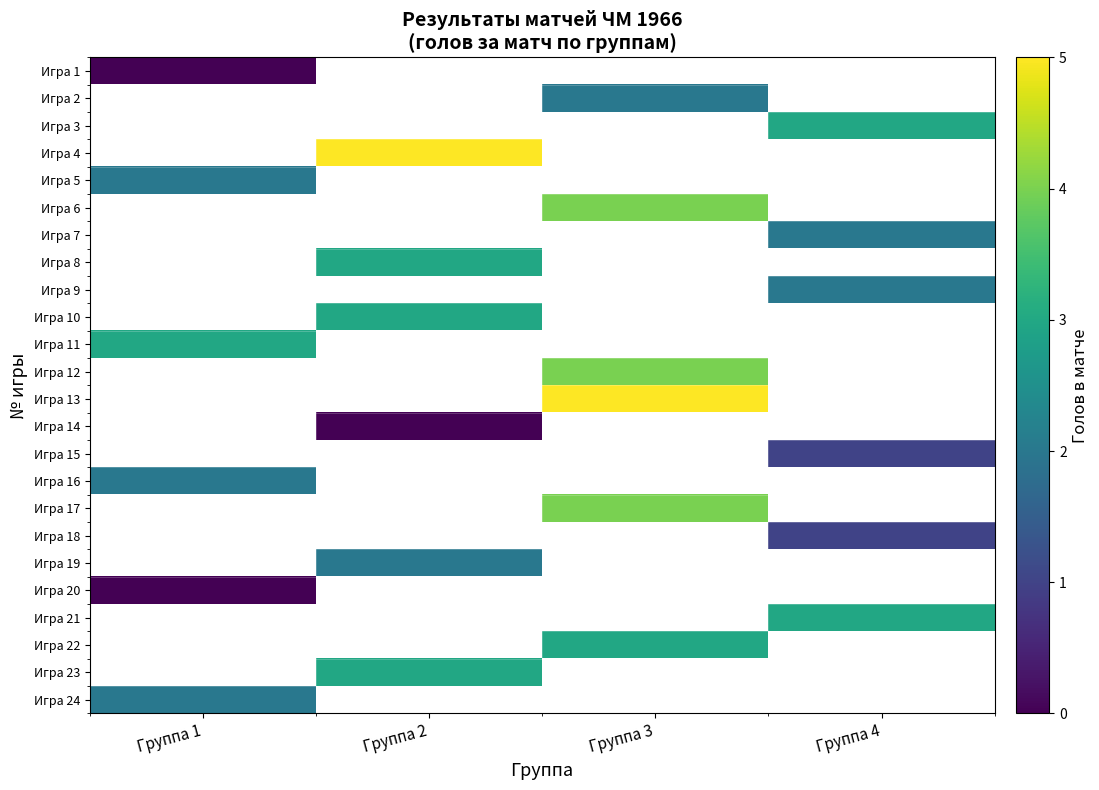

How many positive values does the Игра 7 series have?

1